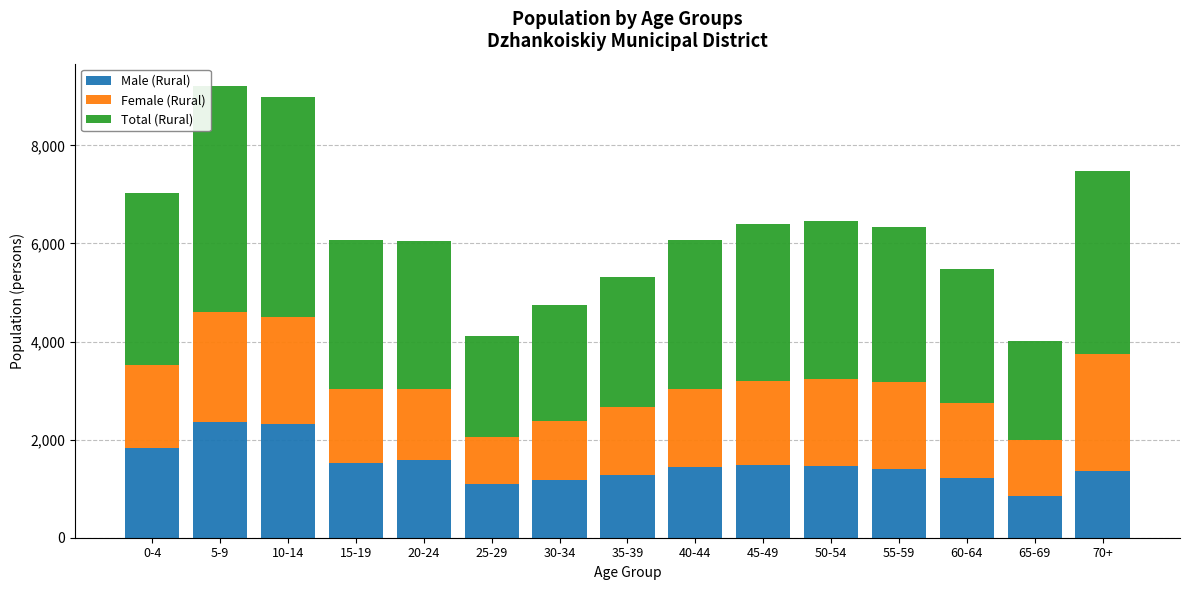

What is the minimum value for Male (Rural)?

842